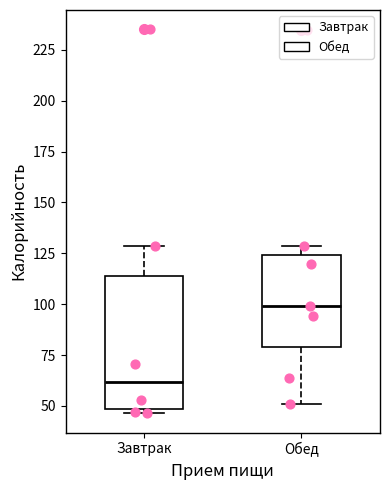

Comparing the boxes themselves (not the whiskers), which one is the tallest?

Завтрак